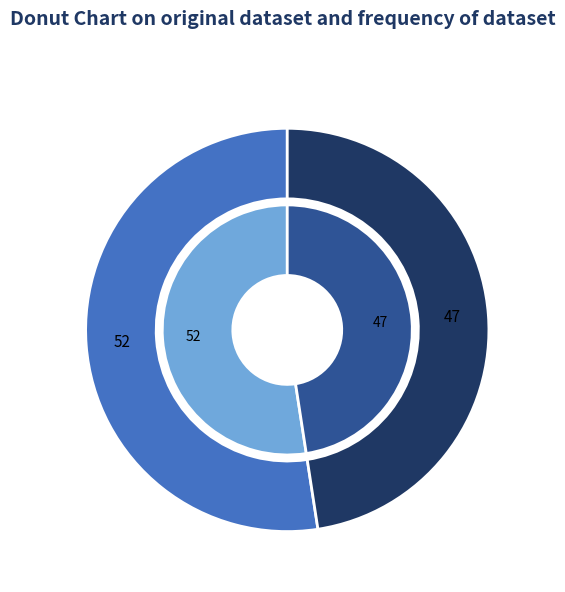

The Pour slice represents 63% of the pie. True or false?

False